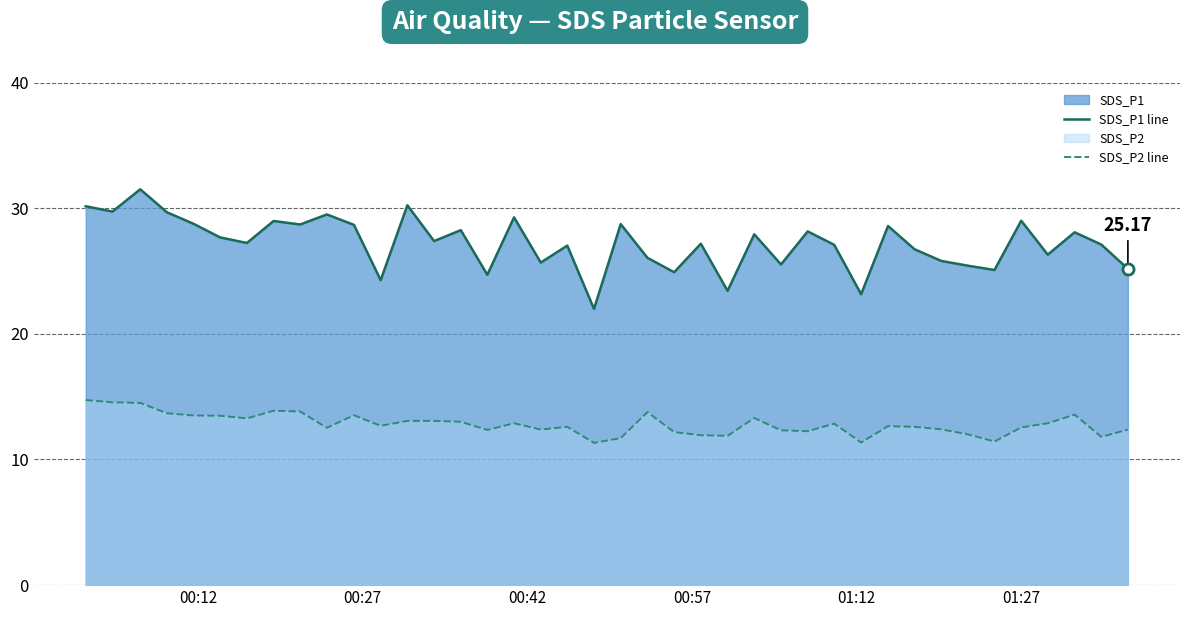

What is the minimum value shown in the chart?

11.3